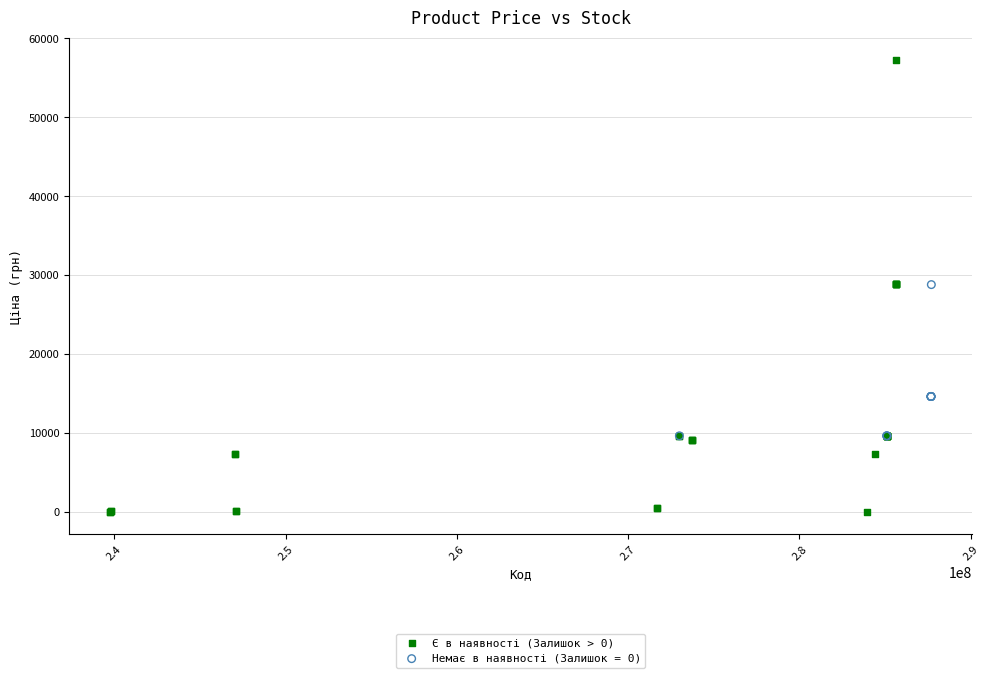

Which series reaches the minimum Y coordinate?

Є в наявності (Залишок > 0)